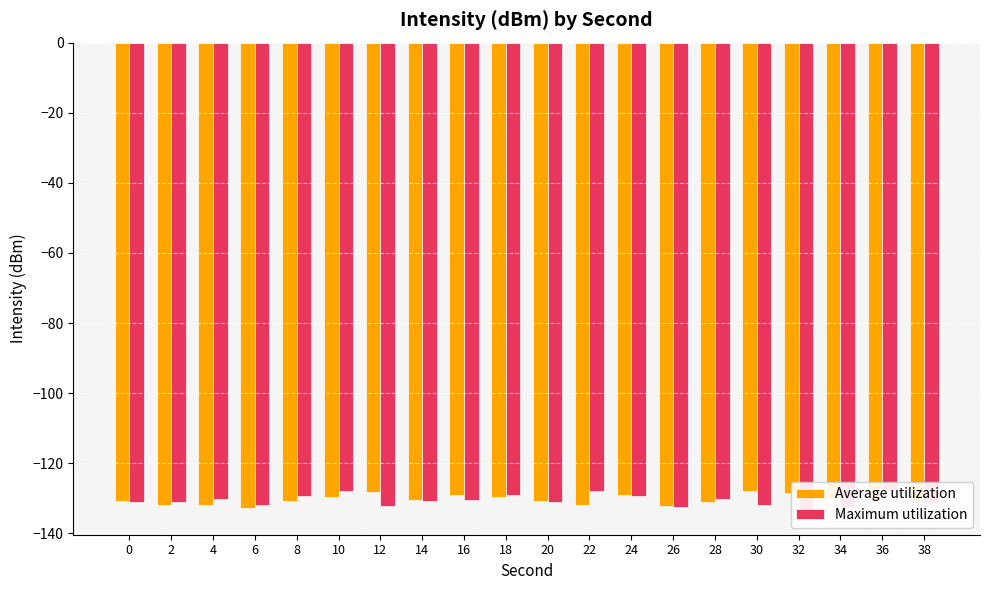

List the series in order of their overall mean, highest first.

Average utilization, Maximum utilization